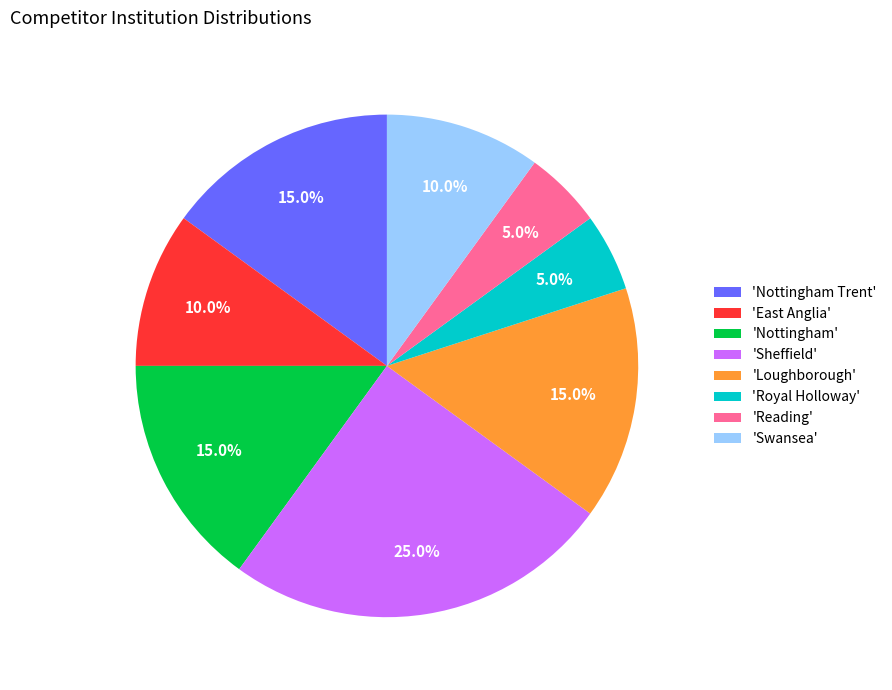

To the nearest percent, what is the average slice percentage?

12%